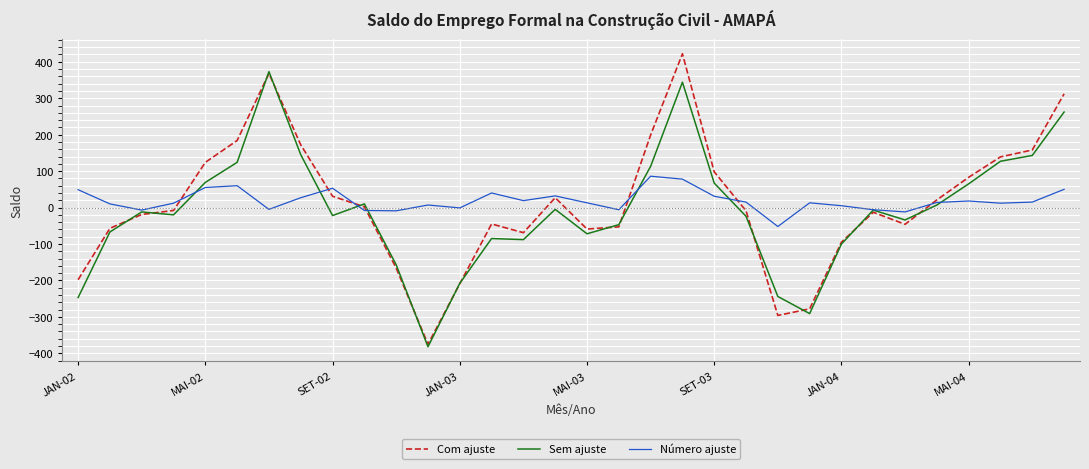

True or false: Com ajuste has more than 1 interior local peaks.

True